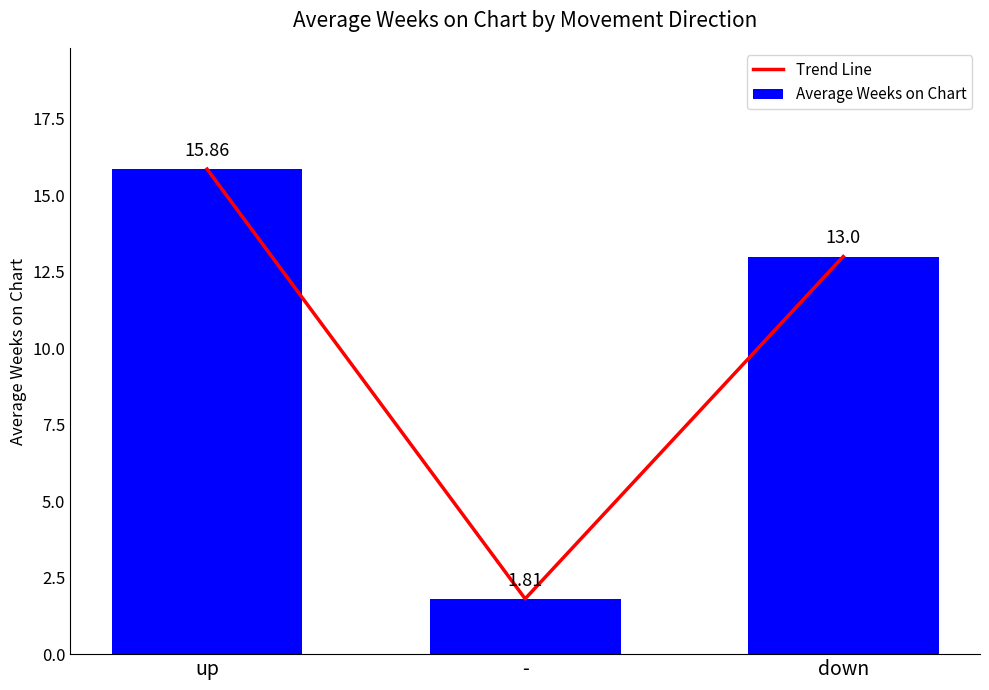

Read the Trend Line value at down.

13.0